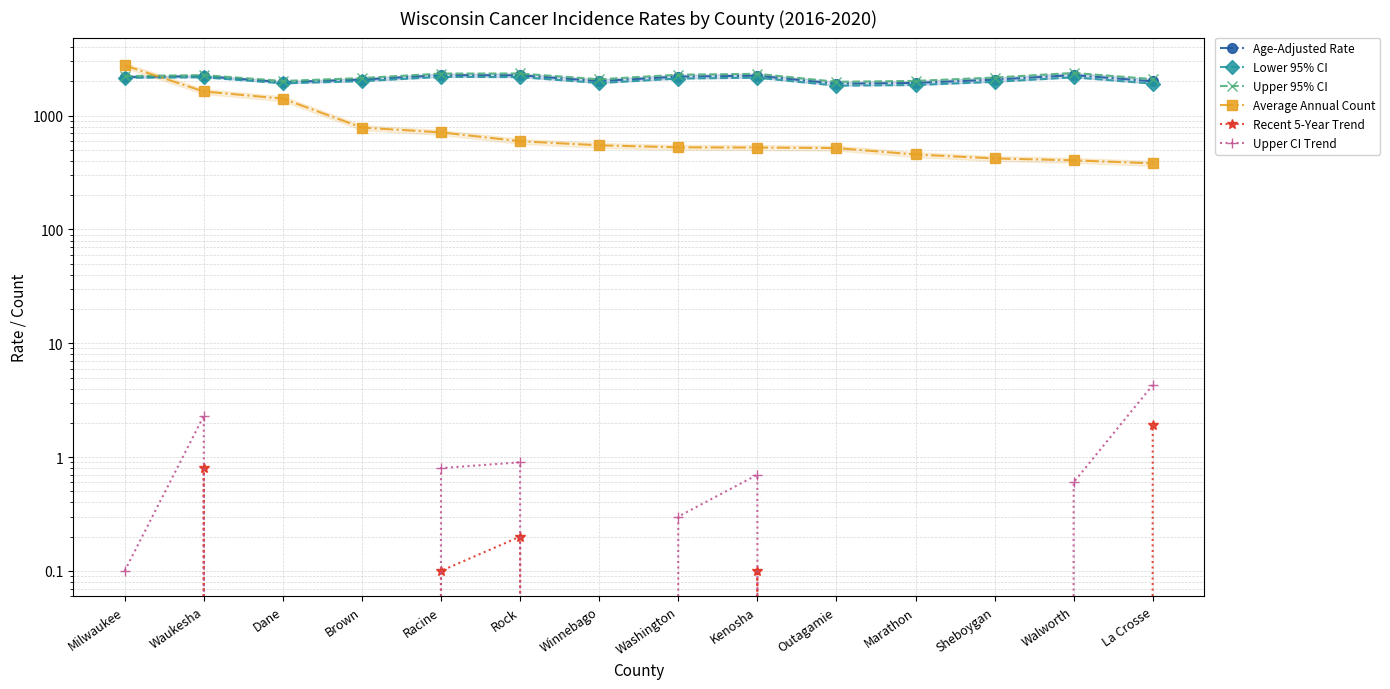

List the labels in order of Upper CI Trend value, smallest first.

Marathon, Sheboygan, Winnebago, Outagamie, Dane, Brown, Milwaukee, Washington, Walworth, Kenosha, Racine, Rock, Waukesha, La Crosse